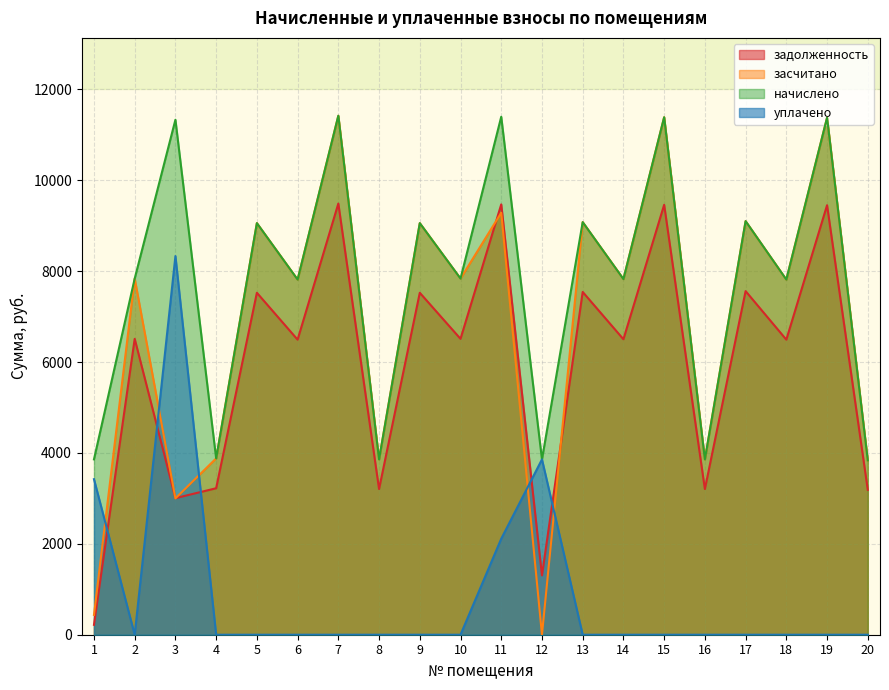

What is the difference between the засчитано values at 19 and 14?

3550.4